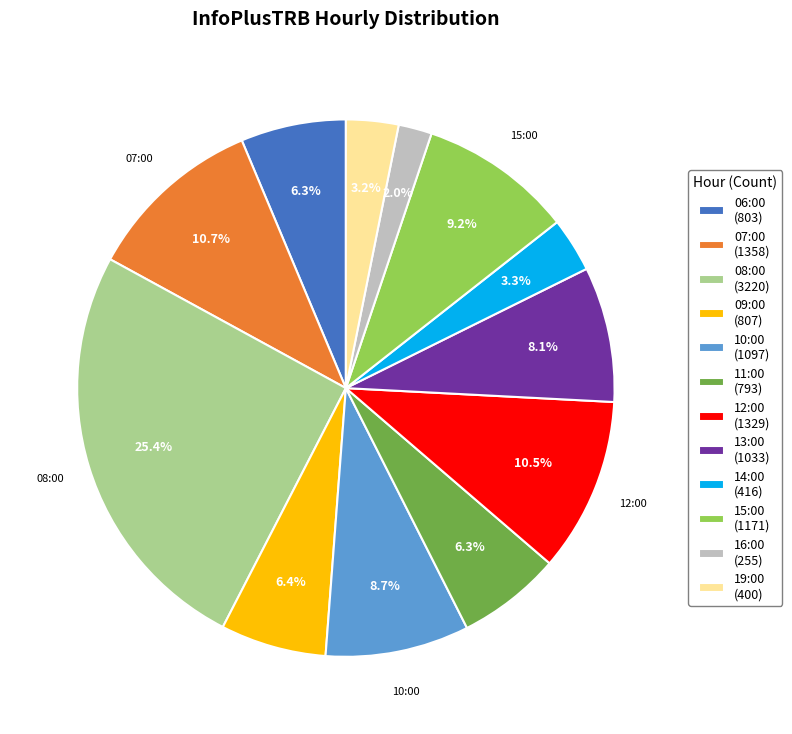

To the nearest percent, what portion does 16:00 represent?

2%